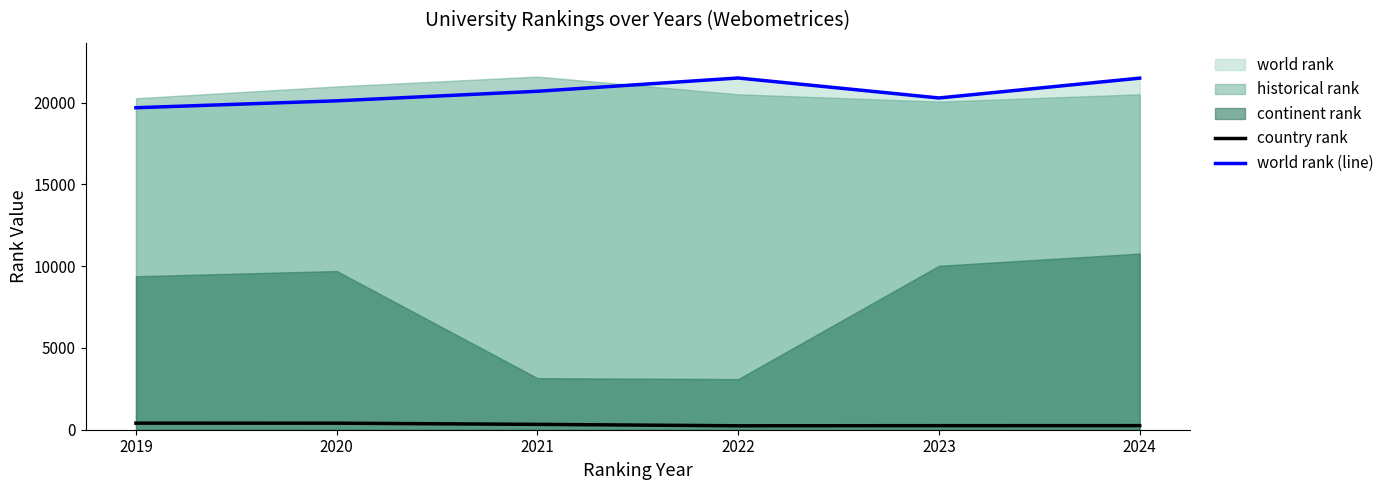

How many data points does each series have?

6